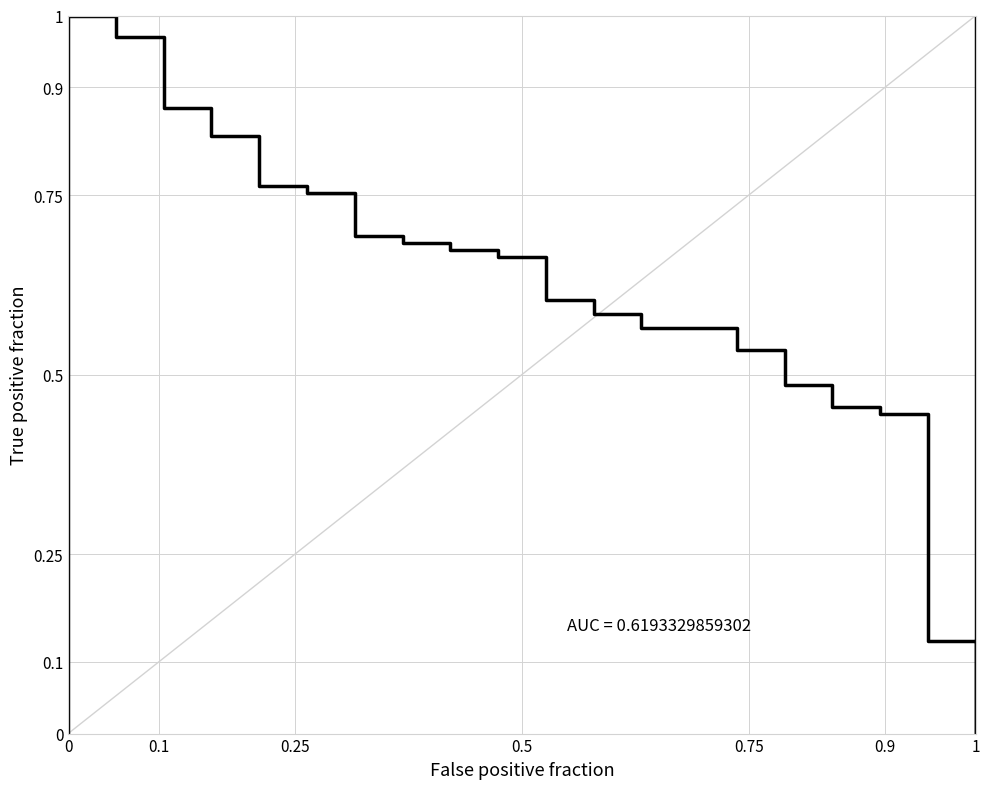

True or false: the data has more than 2 interior local peaks.

False